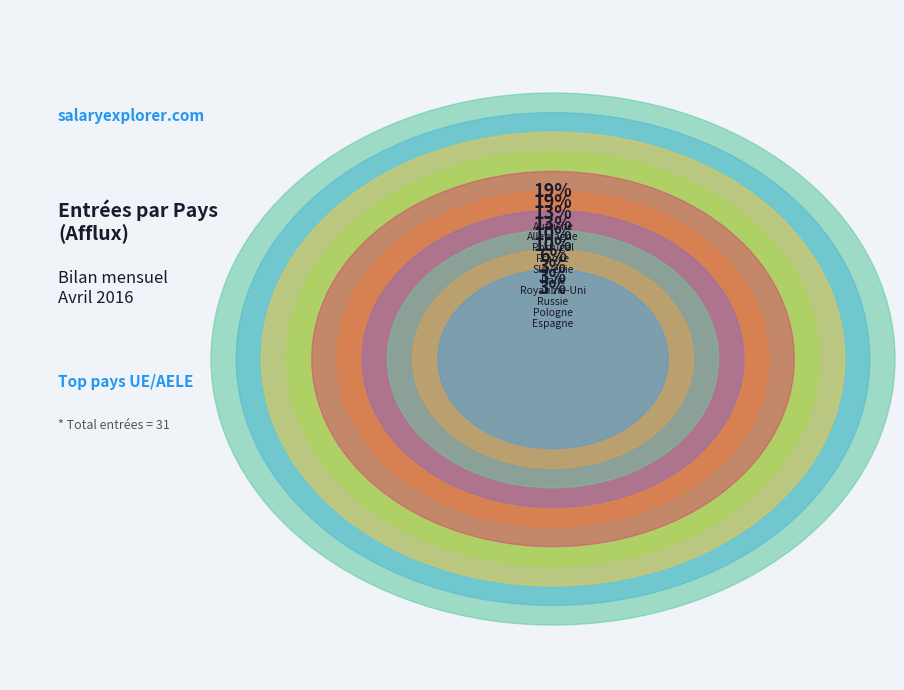

To the nearest percent, what percentage of the pie is Slovénie?

10%